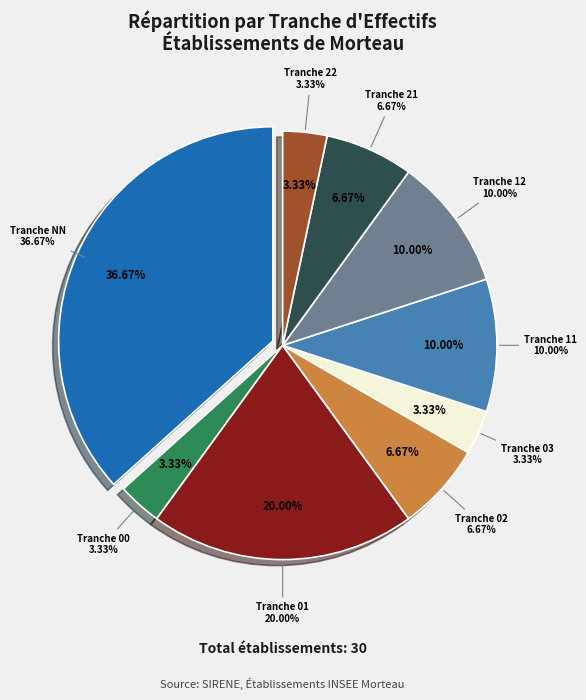

How many segments does this pie chart have?

9